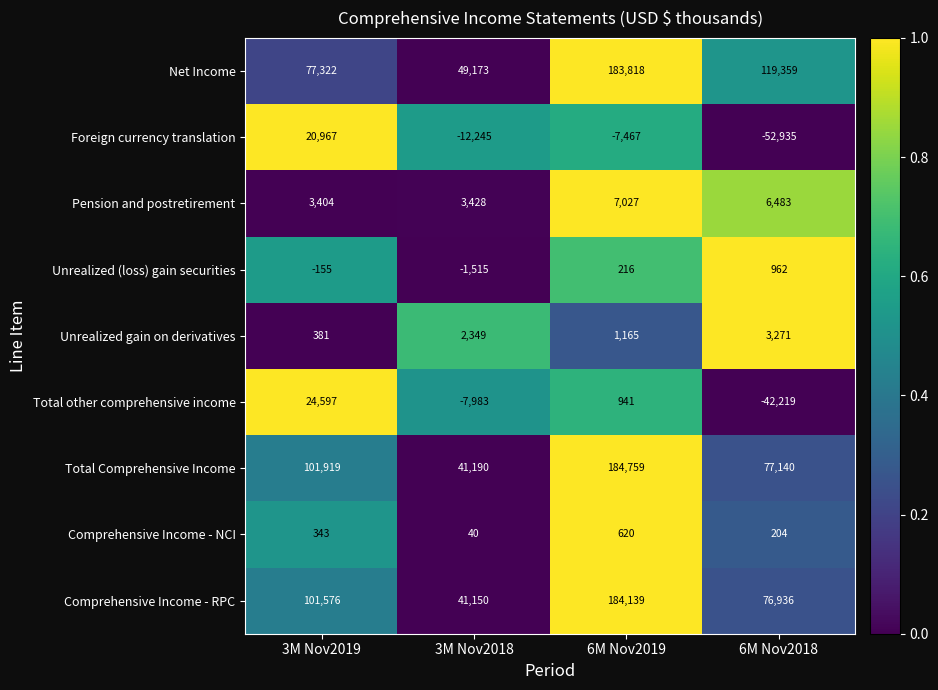

Is it true that Comprehensive Income - NCI equals 568 at 3M Nov2019?

False